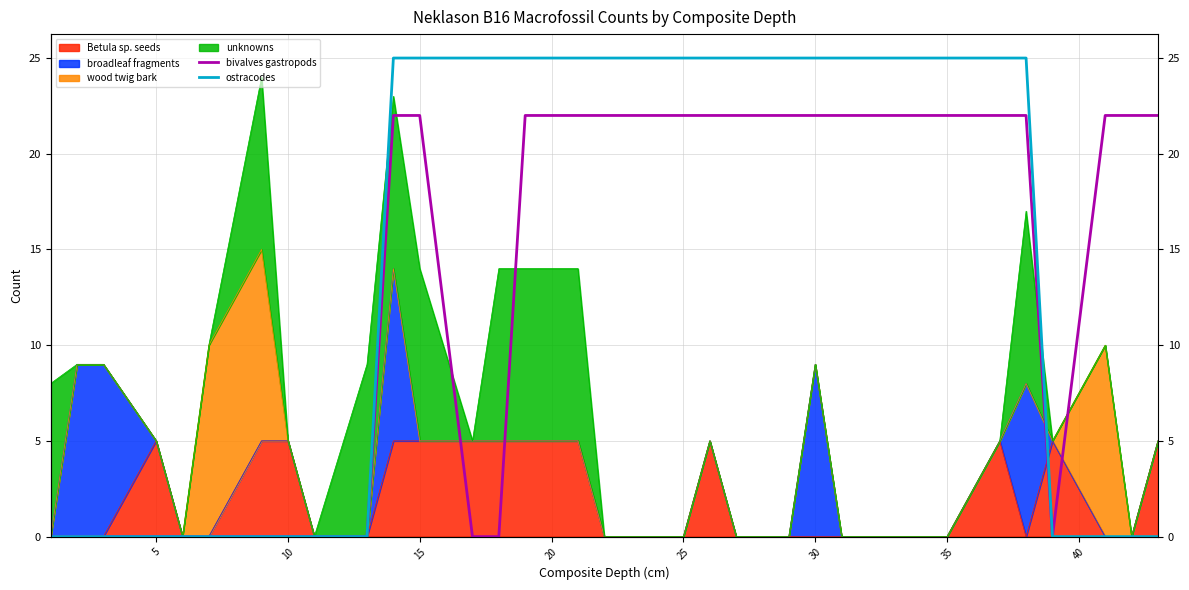

Is it true that bivalves gastropods equals 0 at 10?

True